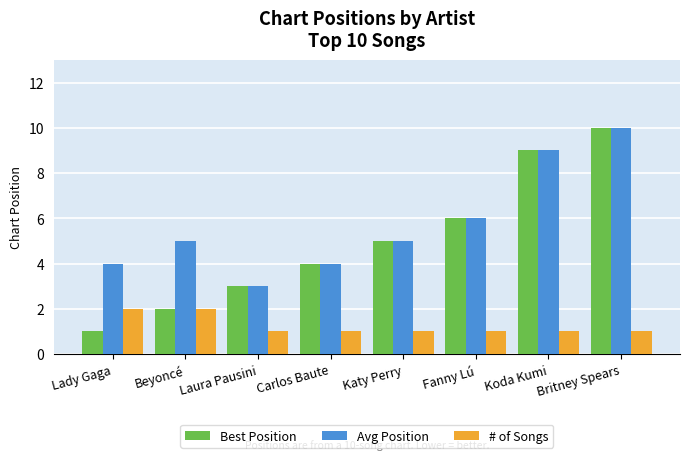

The value of Best Position at Britney Spears is 13. True or false?

False